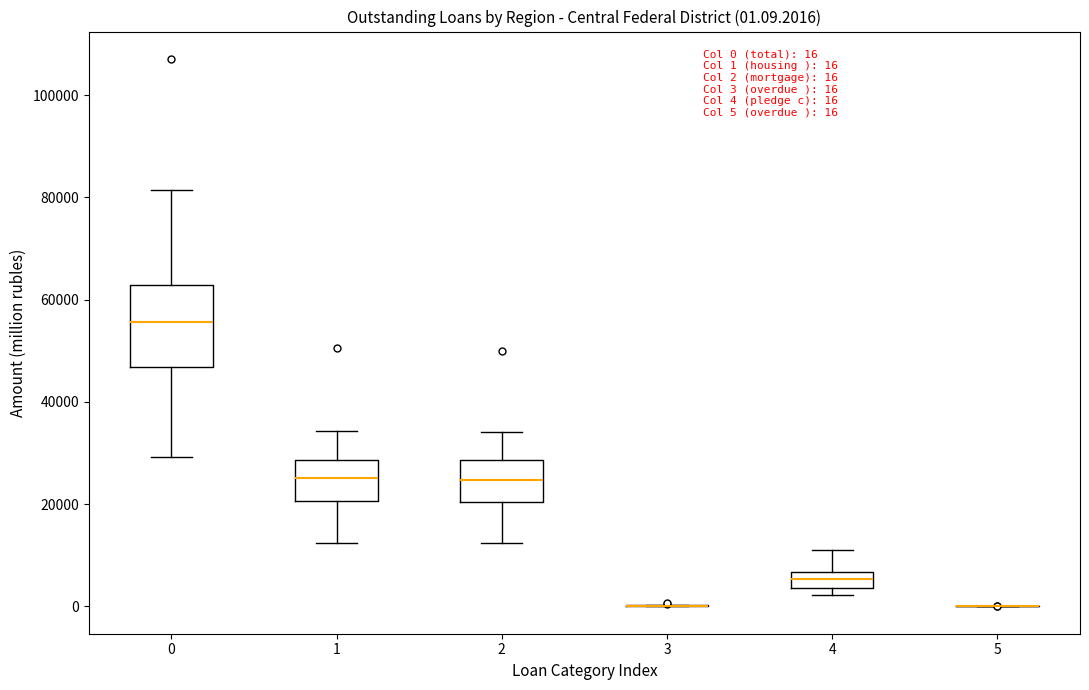

Comparing the boxes themselves (not the whiskers), which one is the tallest?

0